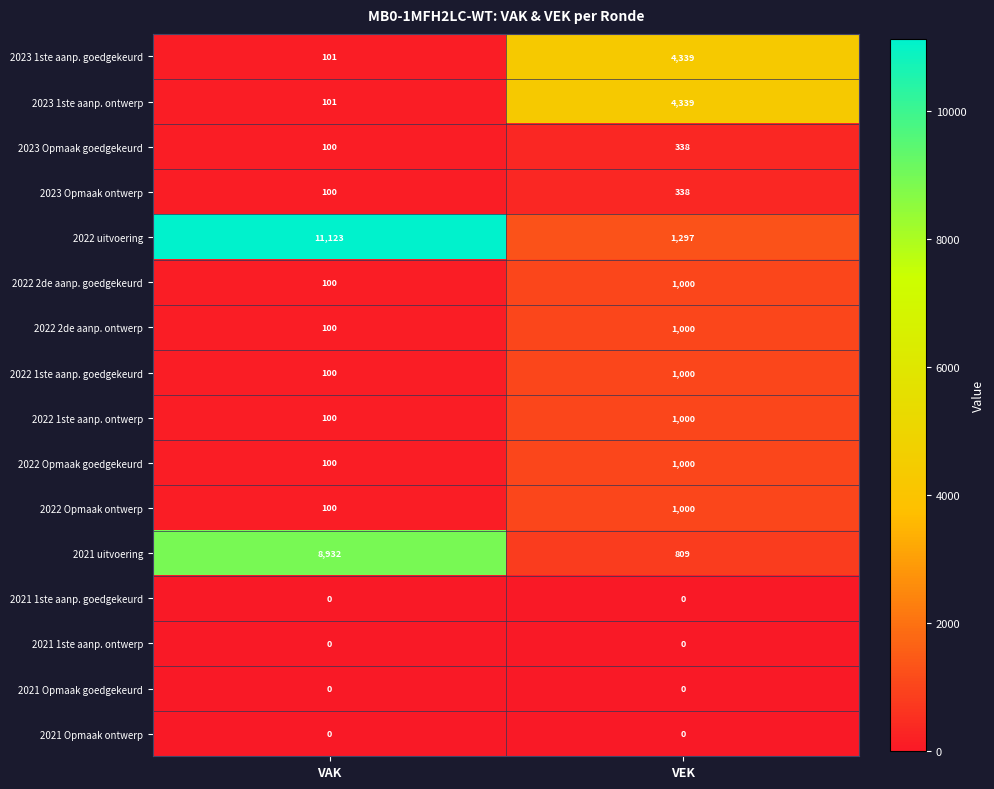

Which series has the largest total across all categories?

2022 uitvoering